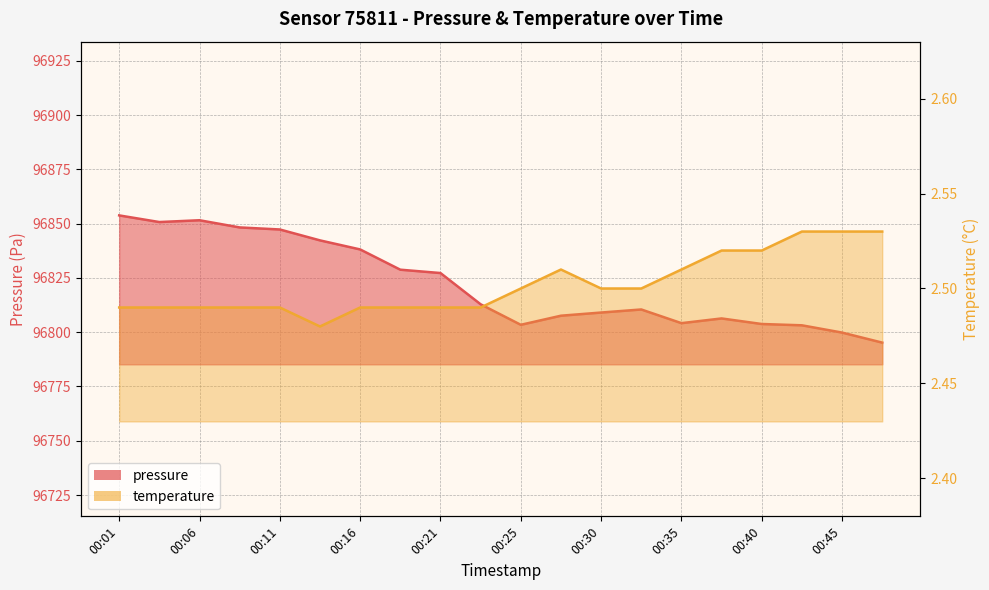

At which label does pressure reach its minimum?

00:47